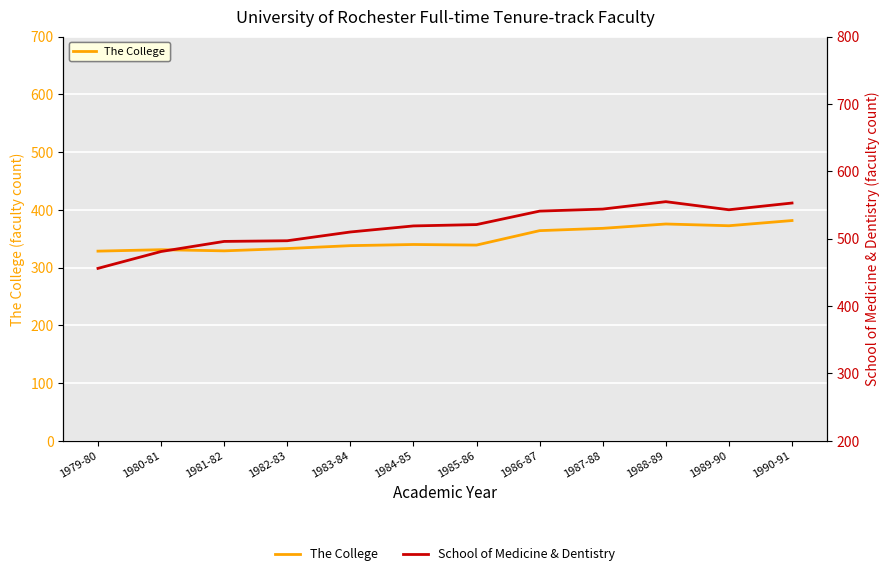

Between 1983-84 and 1989-90, which series saw the biggest shift?

The College